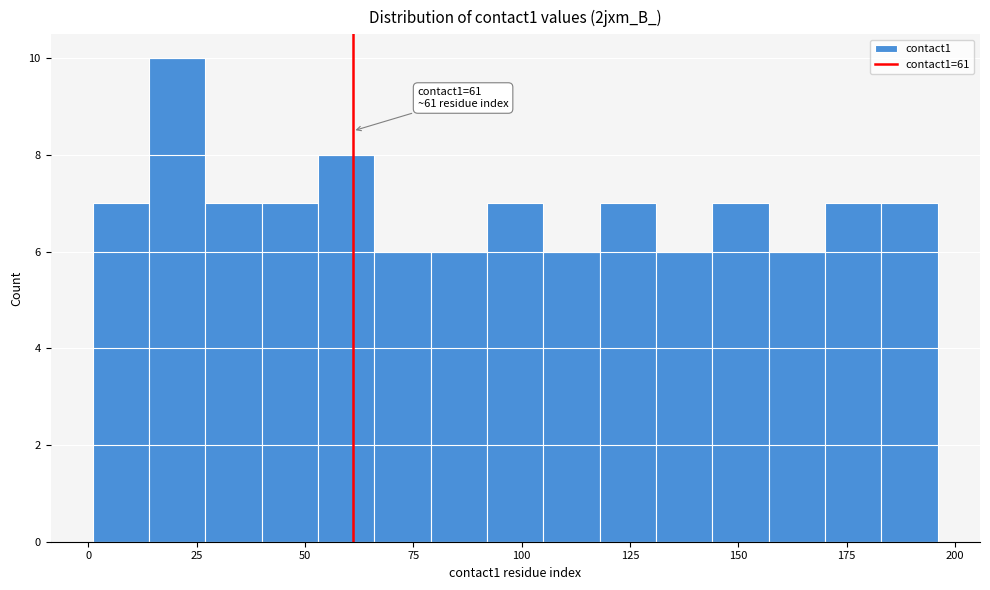

Read against the x-axis, roughly where is the centre of the tallest bar?

20